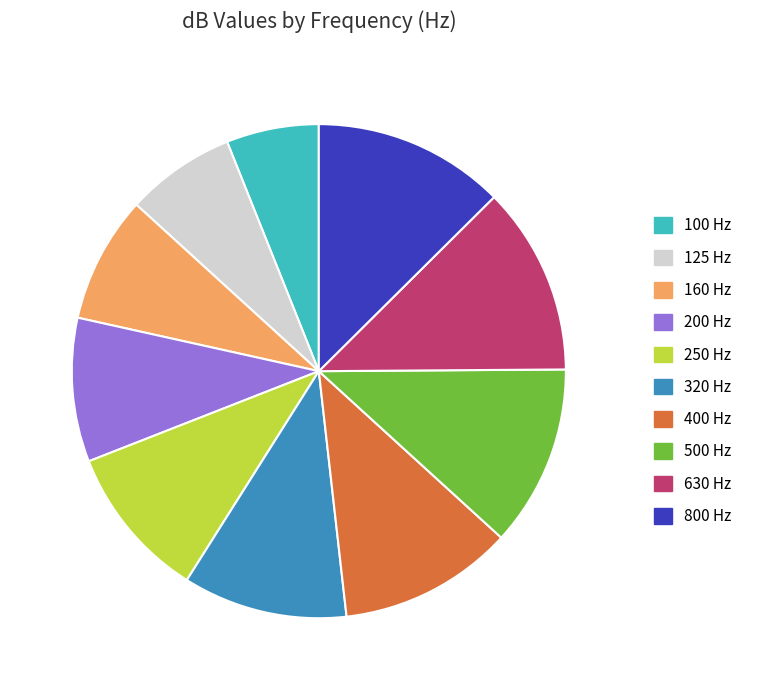

Which slice is the smallest?

100 Hz